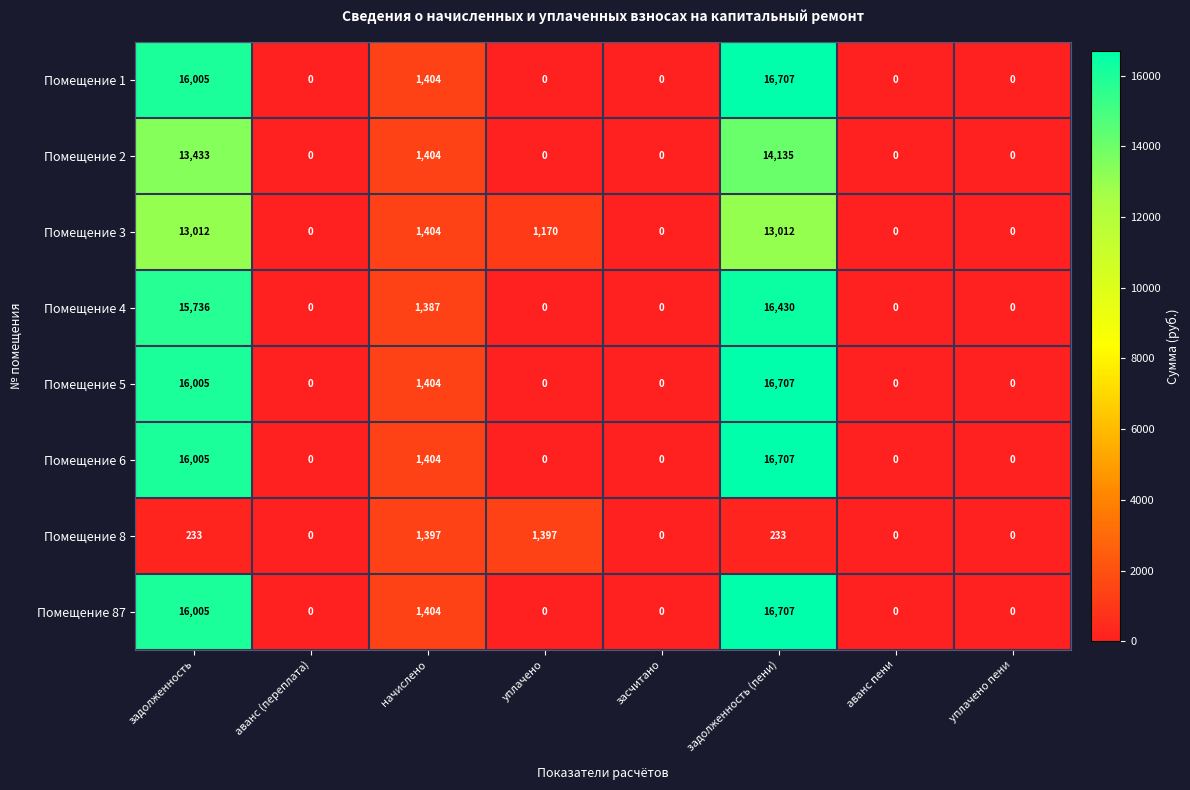

Is it true that Помещение 5 equals 0 at засчитано?

True